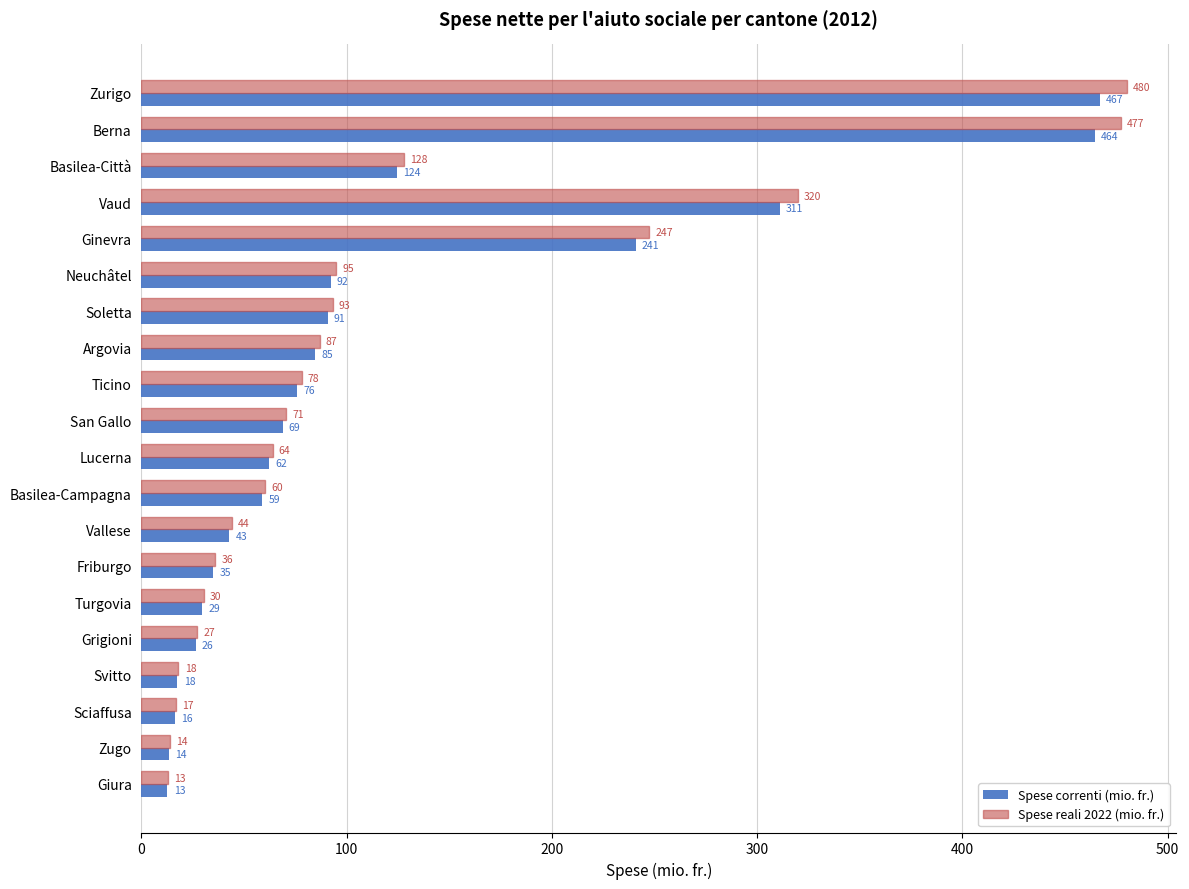

What is the difference between the maximum and minimum values in the Spese correnti (mio. fr.) series?

454.5